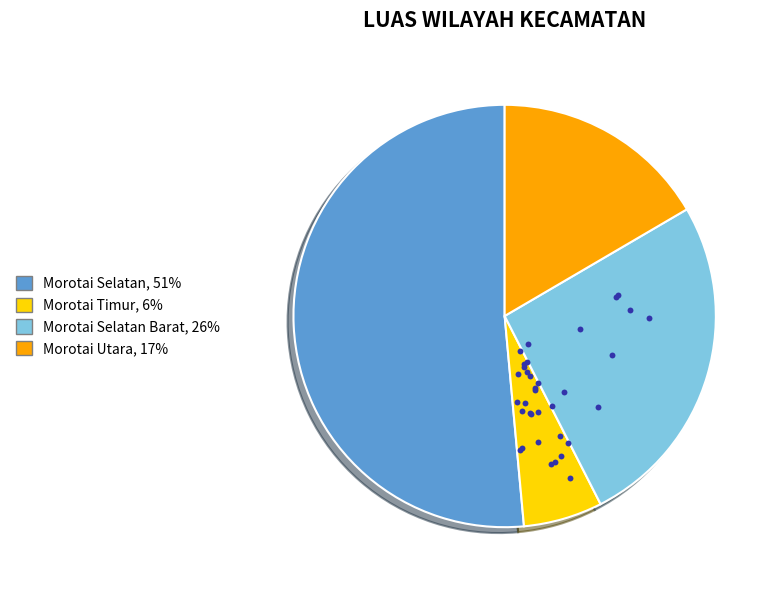

Rank the categories by value from lowest to highest.

Morotai Timur, Morotai Utara, Morotai Selatan Barat, Morotai Selatan